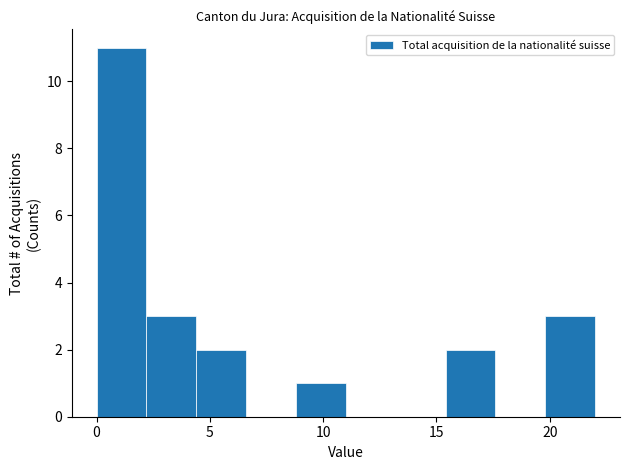

Reading left to right, transcribe this chart: for each bar, give the range it covers on the x-axis and its height. Neither the bar edges nor the heights are printed on the chart, so give them approximately, as read against the axes.

0.0 to 2.2: 11
2.2 to 4.4: 3
4.4 to 6.6: 2
6.6 to 8.8: 0
8.8 to 11.0: 1
11.0 to 13.2: 0
13.2 to 15.4: 0
15.4 to 17.6: 2
17.6 to 19.8: 0
19.8 to 22.0: 3